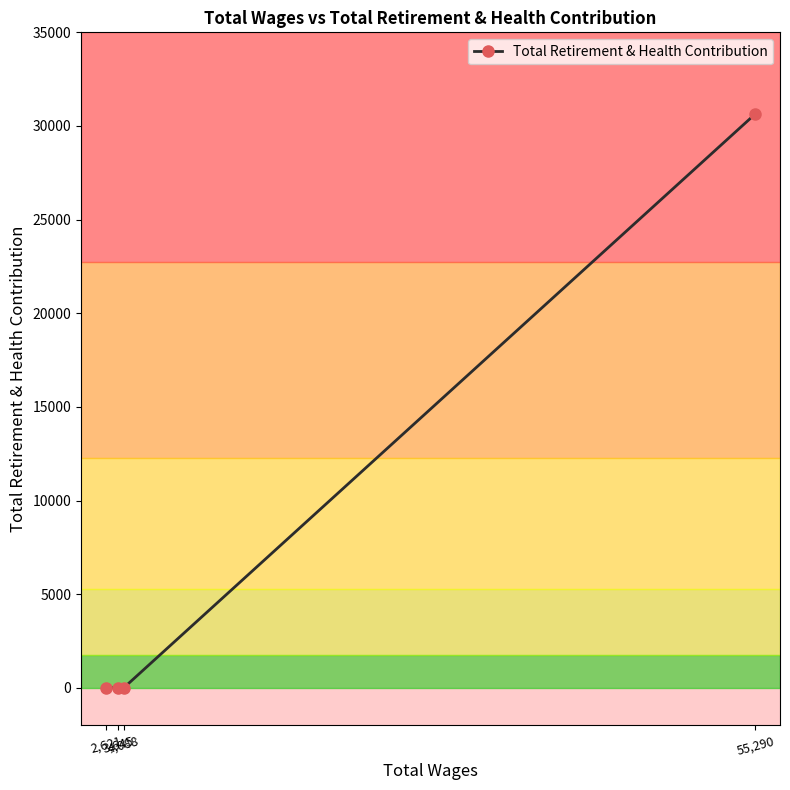

How many lines are shown in the chart?

1